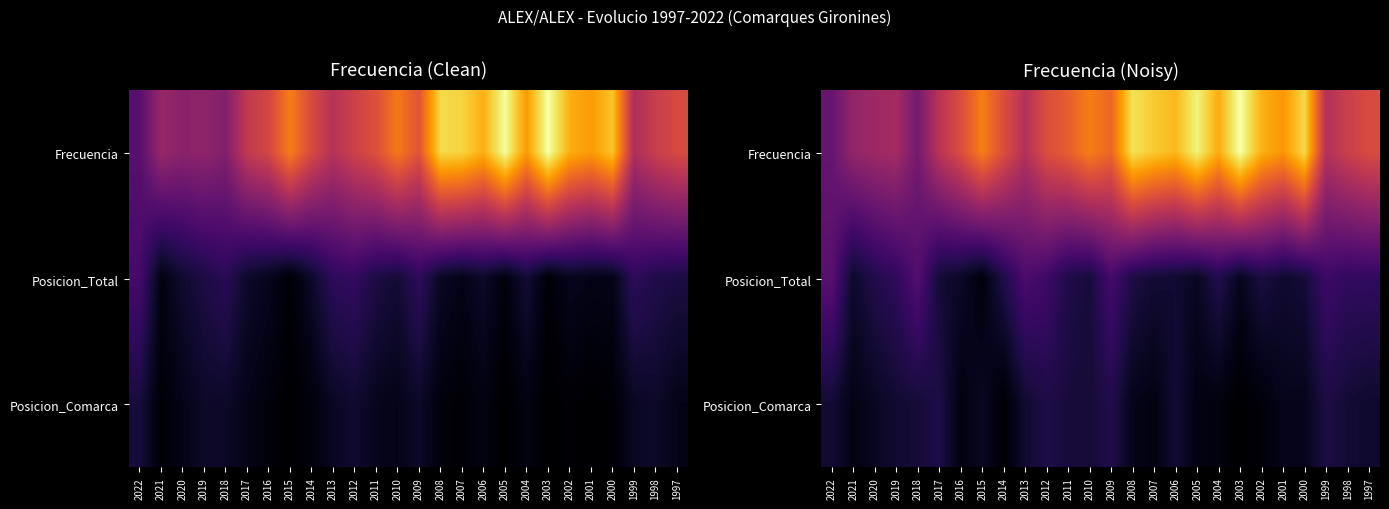

What is the minimum value for Frecuencia?

27.9